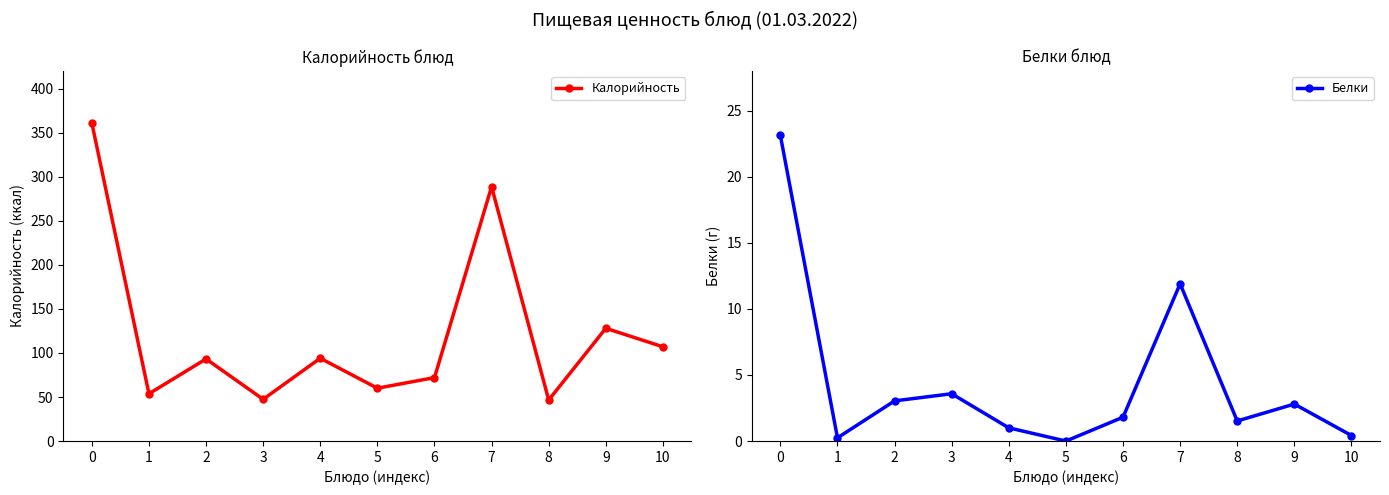

Where is the first local maximum for Калорийность?

2